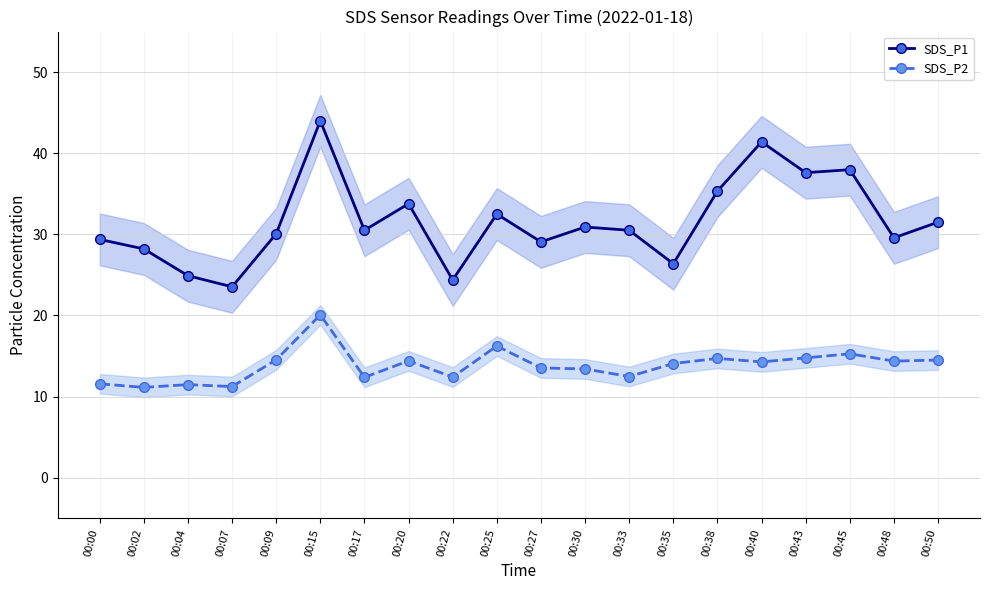

The value of SDS_P2 at 00:15 is 20.1. True or false?

True